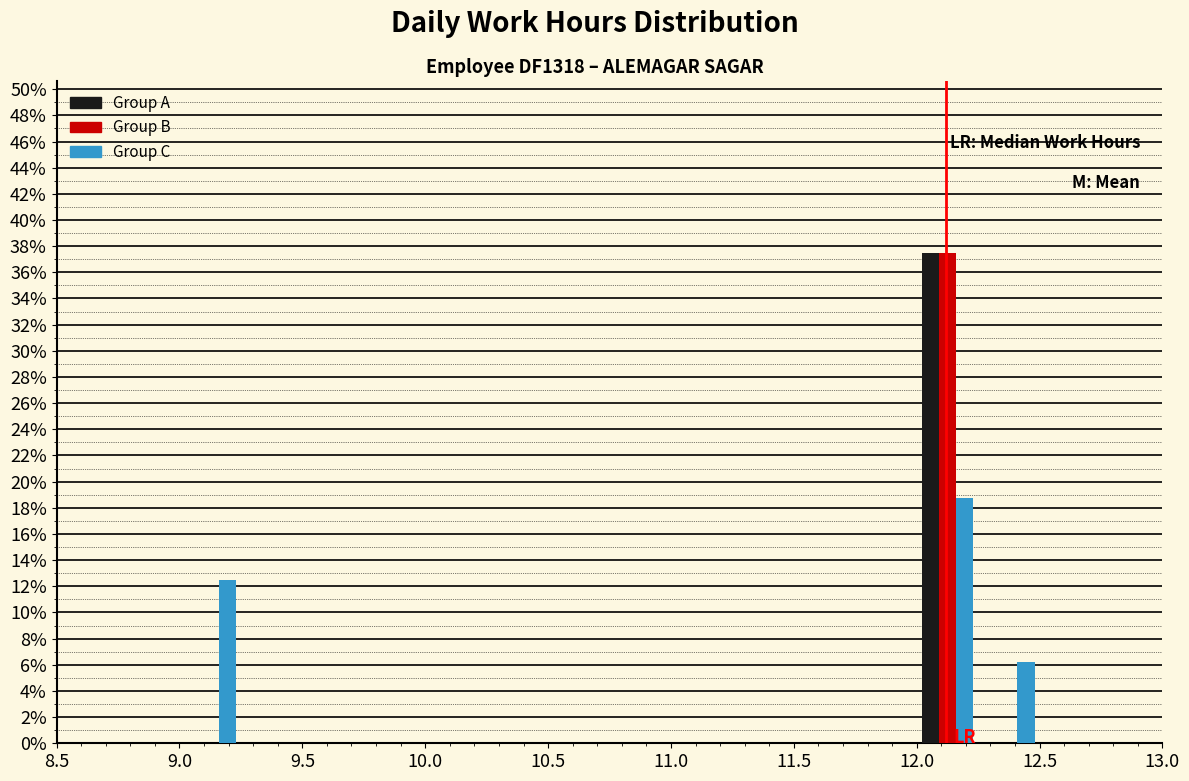

Reading left to right, transcribe this chart: for each range on the x-axis, give the height of each series' bar. The values are not printed on the chart, so give them approximately, as read against the axis.

9.00 to 9.25: Group A=0	Group B=0	Group C=12.6
9.25 to 9.50: Group A=0	Group B=0	Group C=0
9.50 to 9.75: Group A=0	Group B=0	Group C=0
9.75 to 10.00: Group A=0	Group B=0	Group C=0
10.00 to 10.25: Group A=0	Group B=0	Group C=0
10.25 to 10.50: Group A=0	Group B=0	Group C=0
10.50 to 10.75: Group A=0	Group B=0	Group C=0
10.75 to 11.00: Group A=0	Group B=0	Group C=0
11.00 to 11.25: Group A=0	Group B=0	Group C=0
11.25 to 11.50: Group A=0	Group B=0	Group C=0
11.50 to 11.75: Group A=0	Group B=0	Group C=0
11.75 to 12.00: Group A=0	Group B=0	Group C=0
12.00 to 12.25: Group A=37.6	Group B=37.6	Group C=18.8
12.25 to 12.50: Group A=0	Group B=0	Group C=6.2